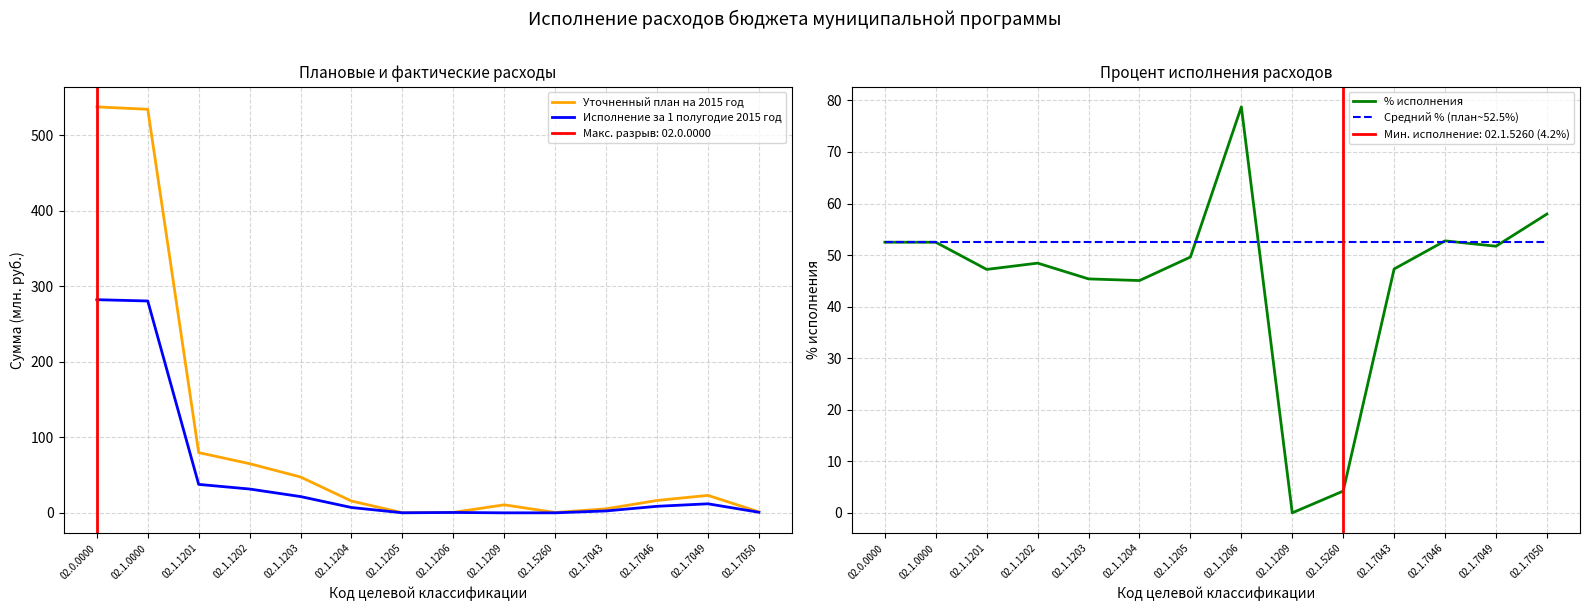

What value does the Исполнение за 1 полугодие 2015 год series have at 02.1.1201?

37.7